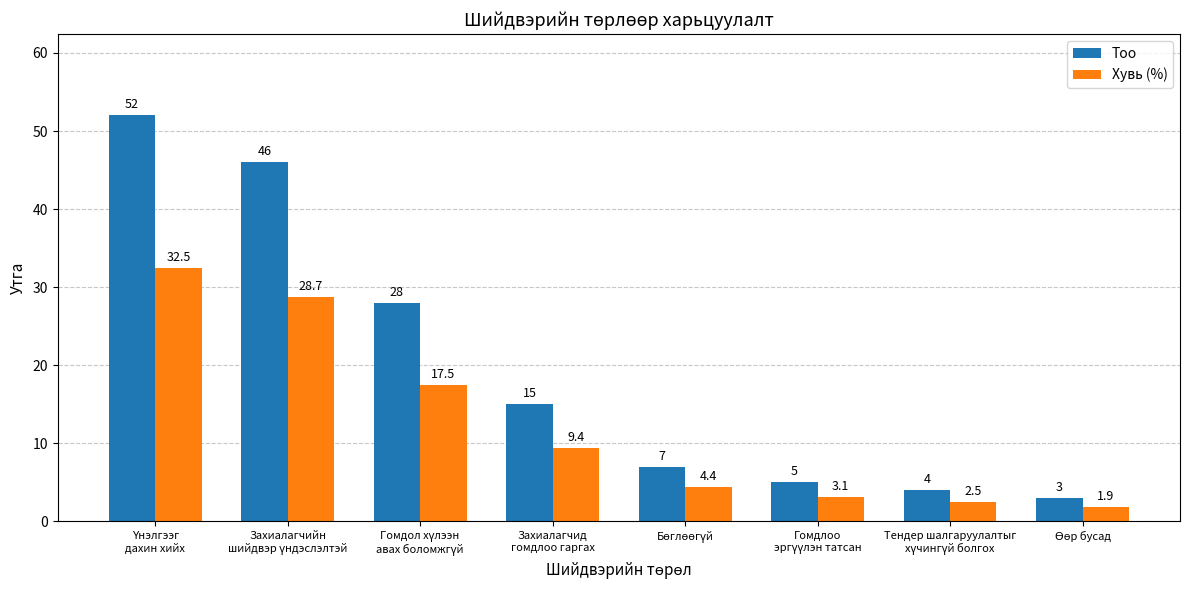

Rank the series by their average value, from highest to lowest.

Тоо, Хувь (%)